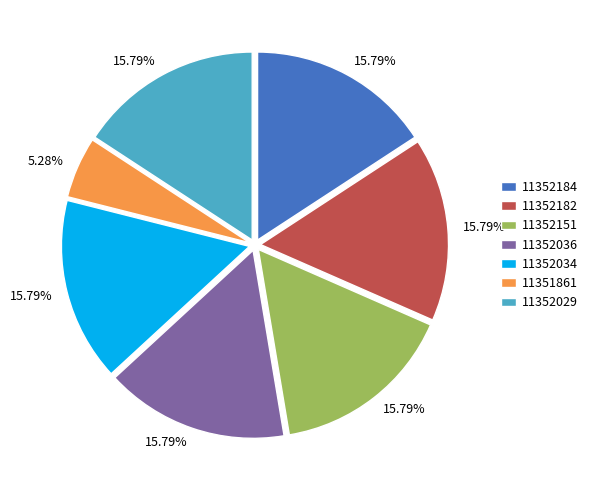

Does any single category account for the majority?

No